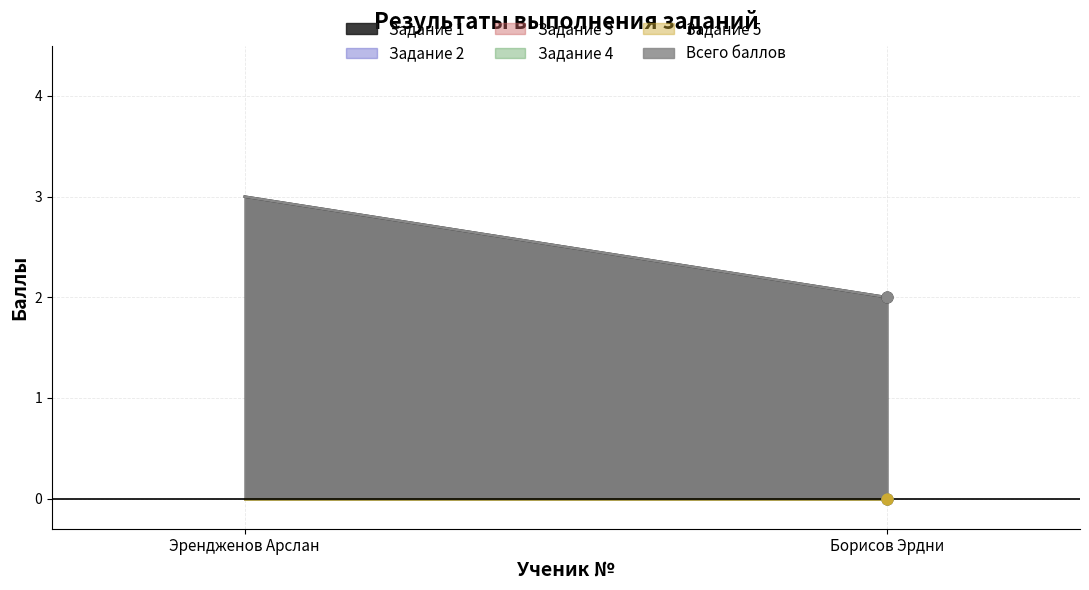

At how many categories does at least one series exceed 0?

2